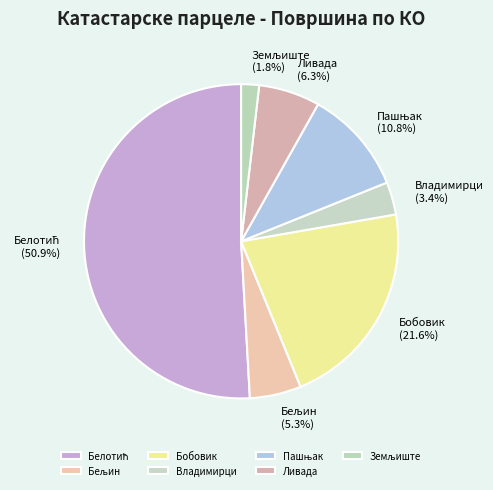

To the nearest percent, what is the average slice percentage?

14%